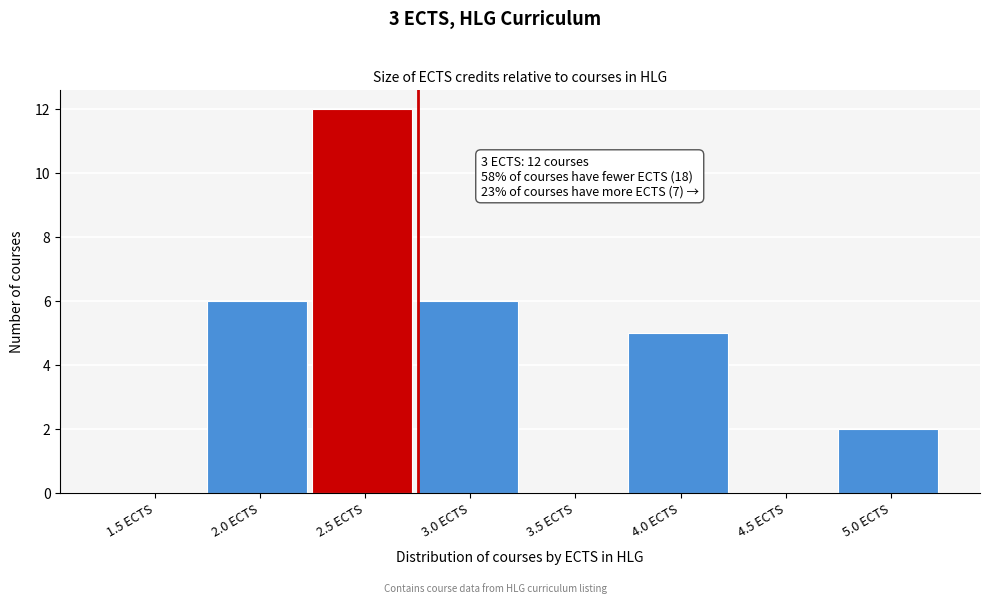

Reading left to right, what are all the values shown in this chart?

1.5 ECTS=0	2.0 ECTS=6	2.5 ECTS=12	3.0 ECTS=6	3.5 ECTS=0	4.0 ECTS=5	4.5 ECTS=0	5.0 ECTS=2